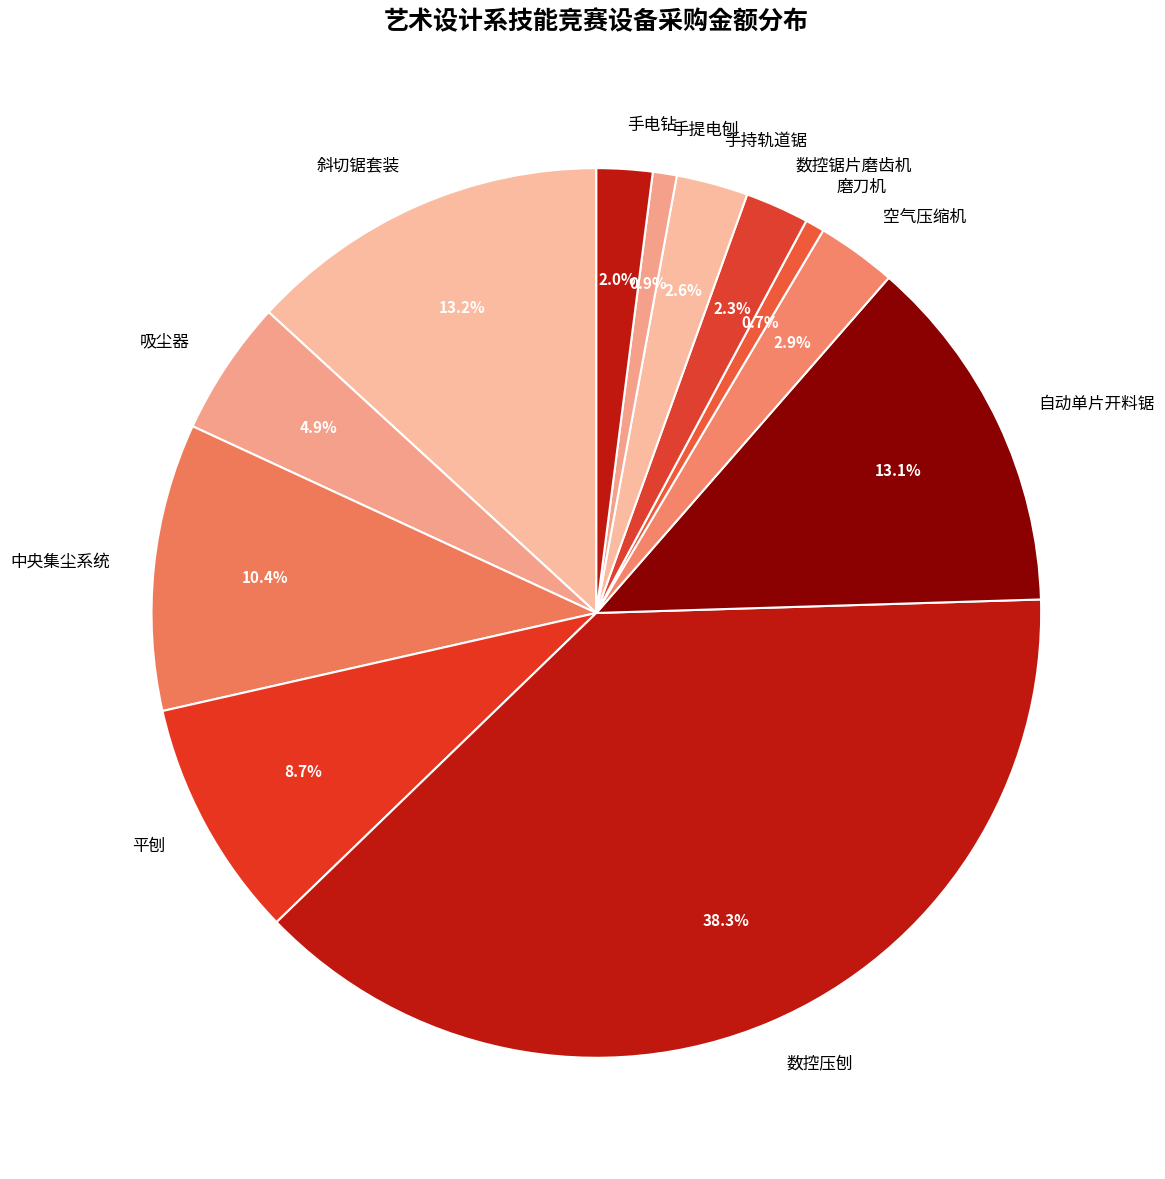

How many segments does this pie chart have?

12